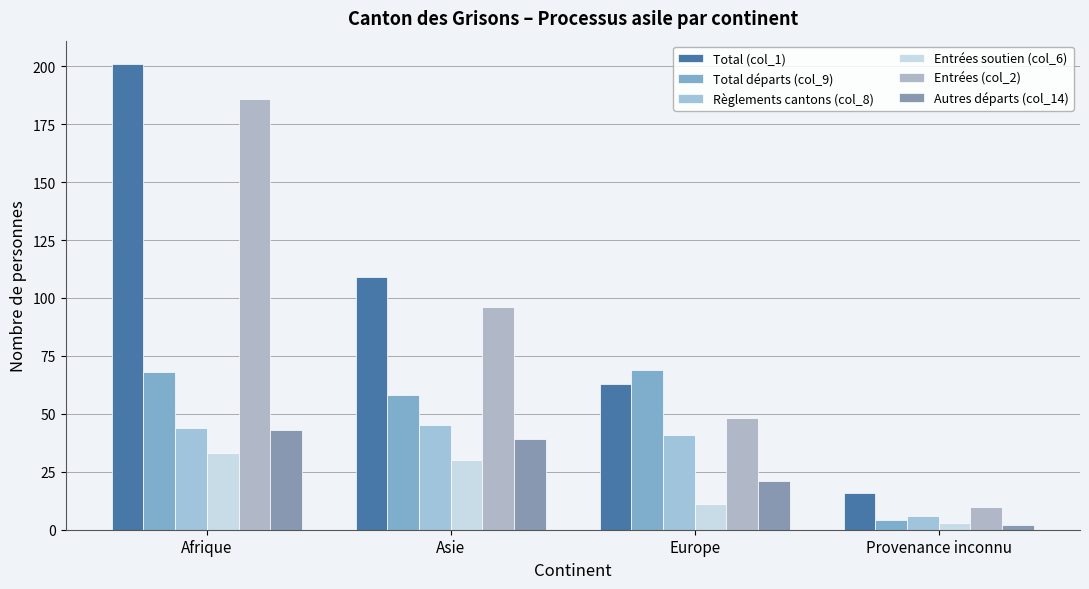

What is the value of the Règlements cantons (col_8) bar at the 1st from the left?

44